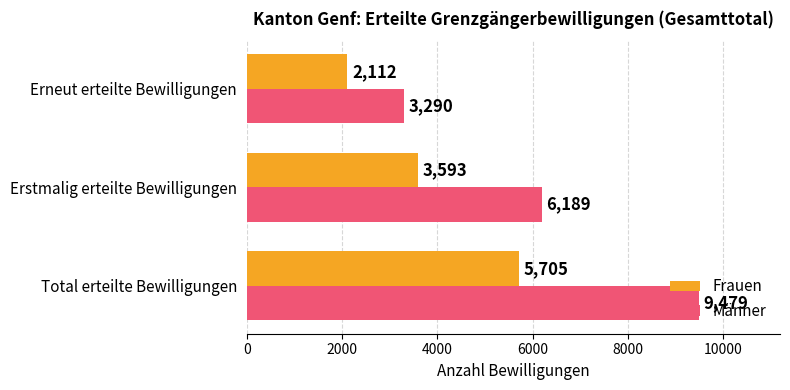

What is the smallest value displayed?

2112